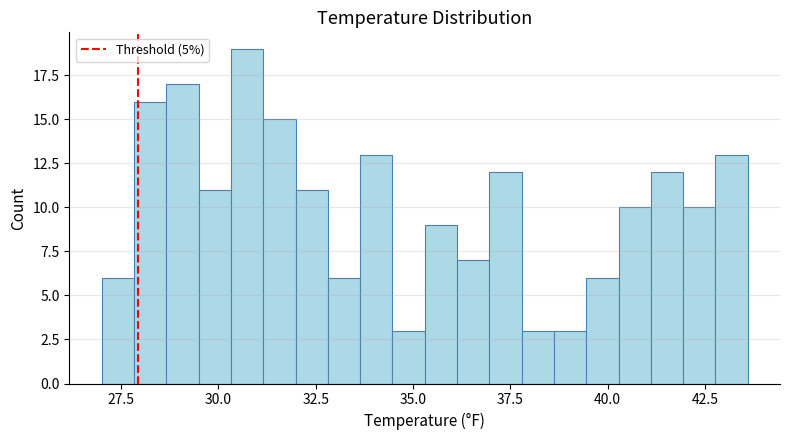

Around what value on the x-axis is the tallest bar? Give the approximate position of its centre, as read against the axis.

30.5